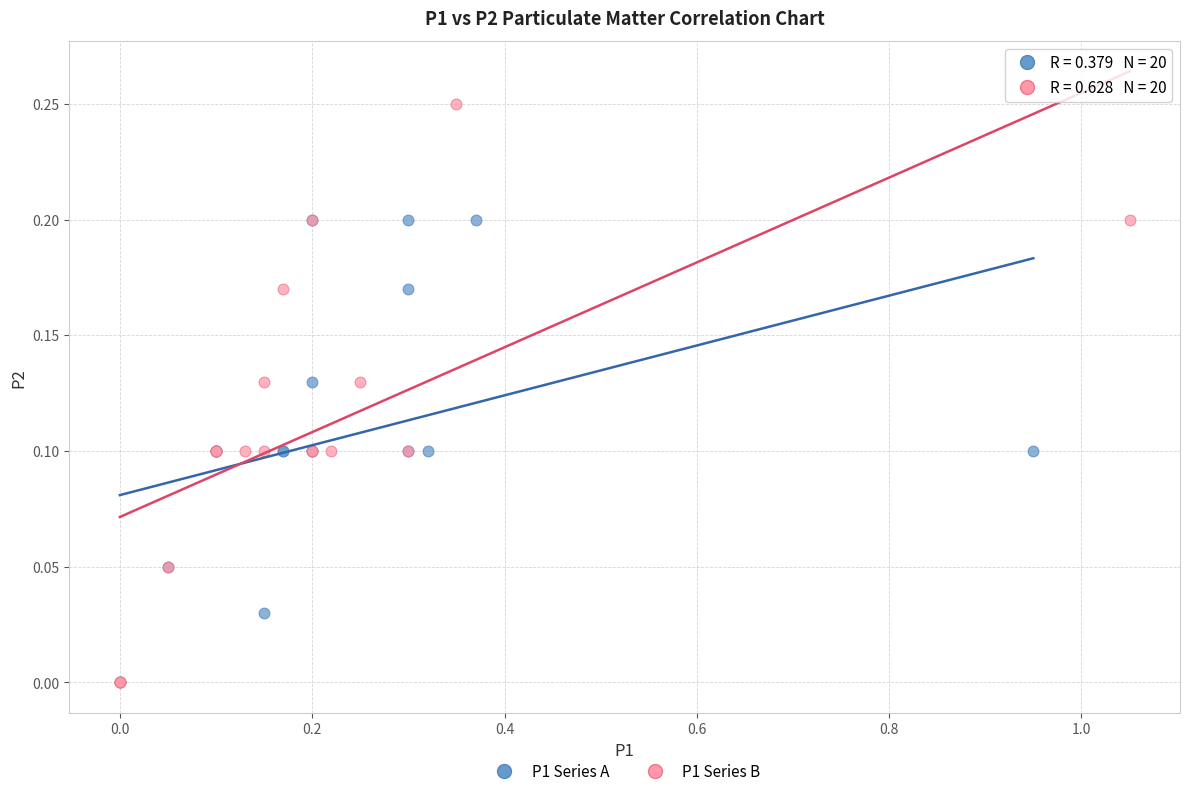

Which series has the widest spread of Y values?

P1 Series B